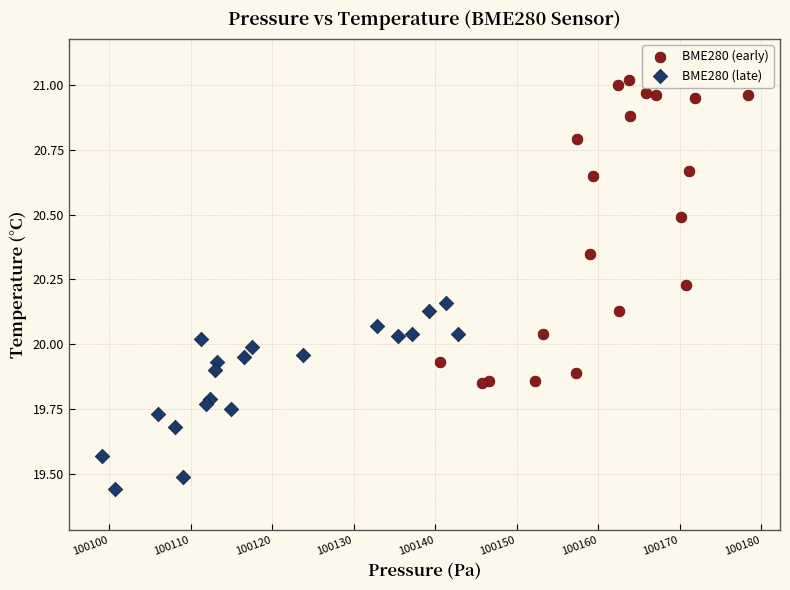

Which series reaches the minimum Y coordinate?

BME280 (late)